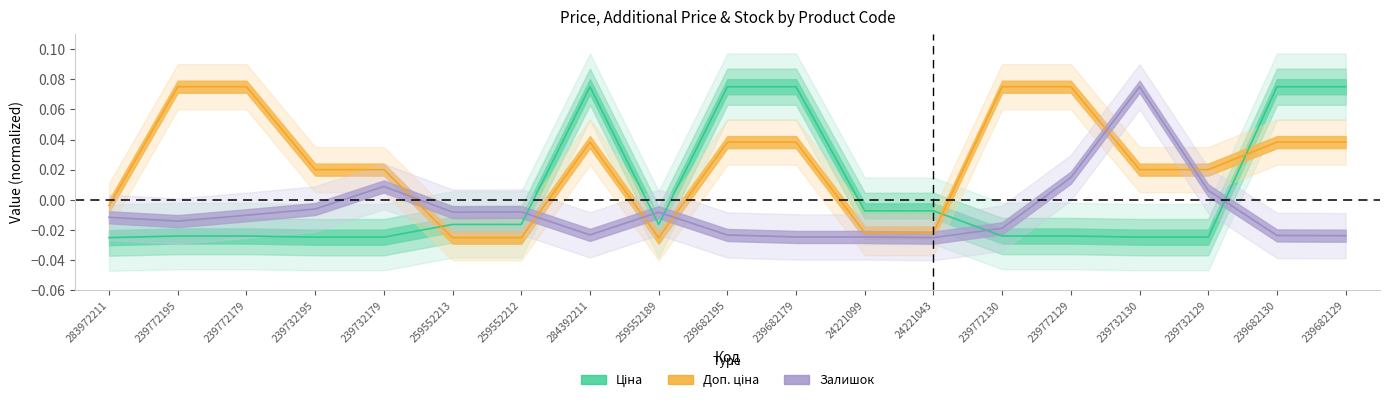

What is the highest value of the Доп. ціна series?

0.1